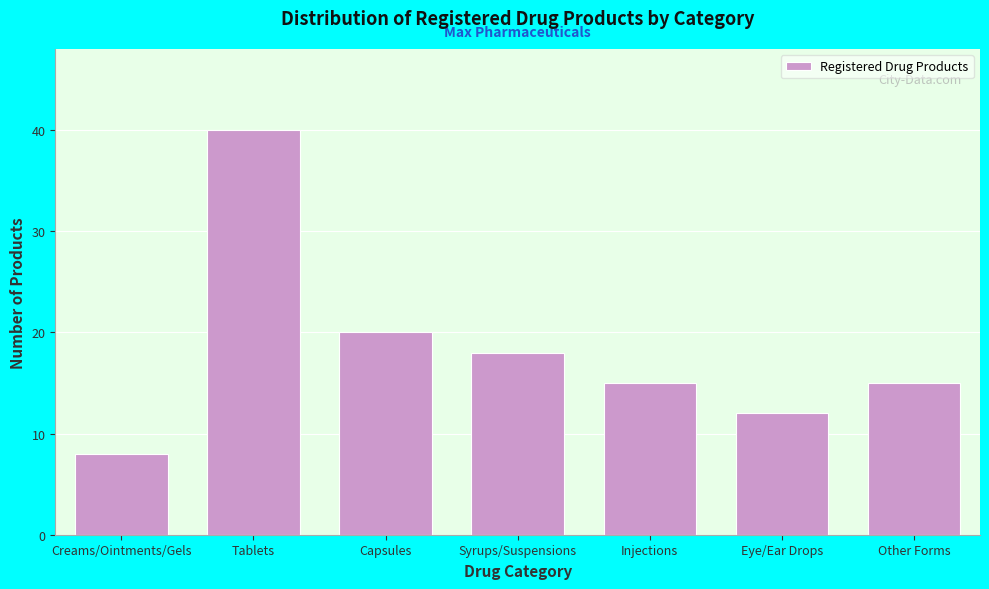

Reading left to right, transcribe all the data shown in this chart.

Creams/Ointments/Gels=8	Tablets=40	Capsules=20	Syrups/Suspensions=18	Injections=15	Eye/Ear Drops=12	Other Forms=15